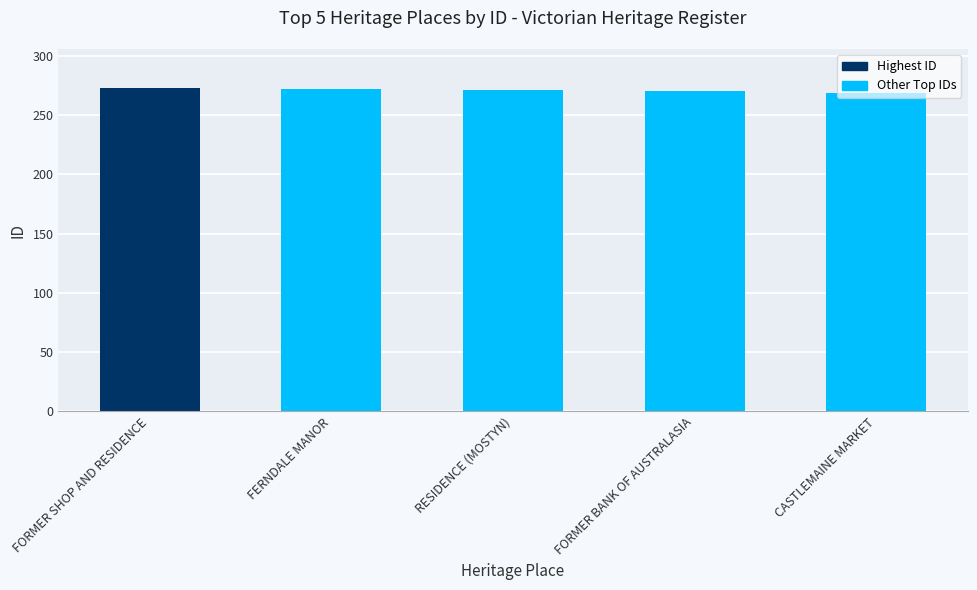

What is the greatest value displayed?

273